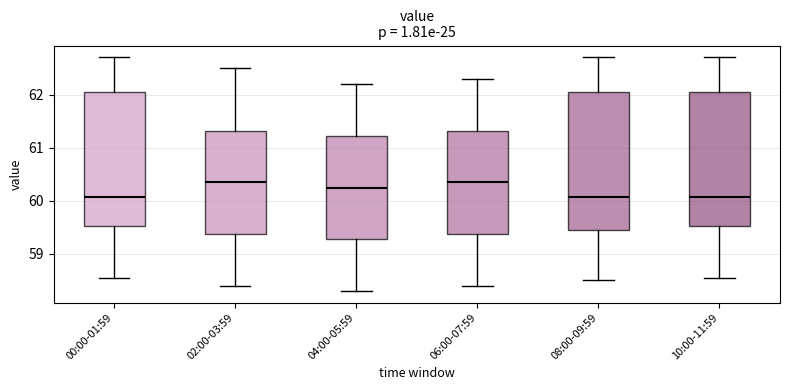

Reading left to right, read every box against the y-axis: the position of its median line, the range the box covers, and the ends of its whiskers. The values are not printed on the chart, so give them approximately, as read against the axis.

00:00-01:59: median 60.1, box 59.5 to 62.1, whiskers 58.5 to 62.7
02:00-03:59: median 60.4, box 59.4 to 61.3, whiskers 58.4 to 62.5
04:00-05:59: median 60.3, box 59.3 to 61.2, whiskers 58.3 to 62.2
06:00-07:59: median 60.4, box 59.4 to 61.3, whiskers 58.4 to 62.3
08:00-09:59: median 60.1, box 59.5 to 62.1, whiskers 58.5 to 62.7
10:00-11:59: median 60.1, box 59.5 to 62.1, whiskers 58.5 to 62.7